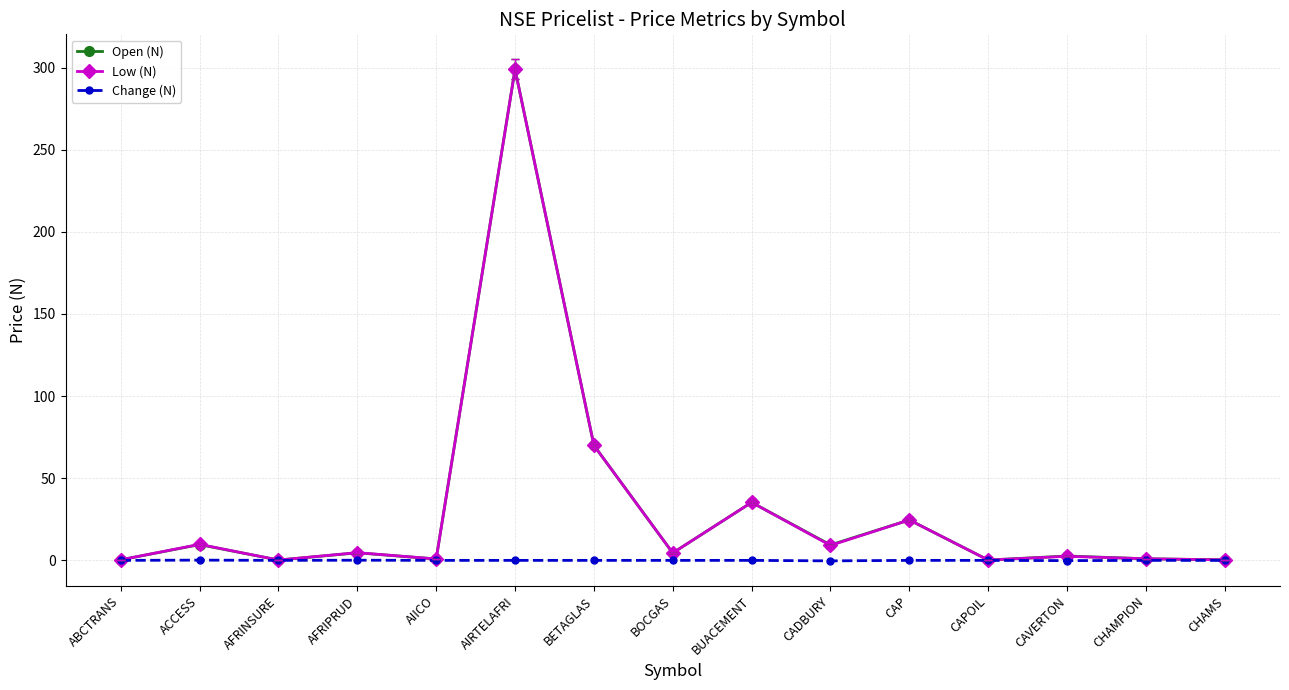

Which series changed the most between BETAGLAS and CAVERTON?

Low (N)